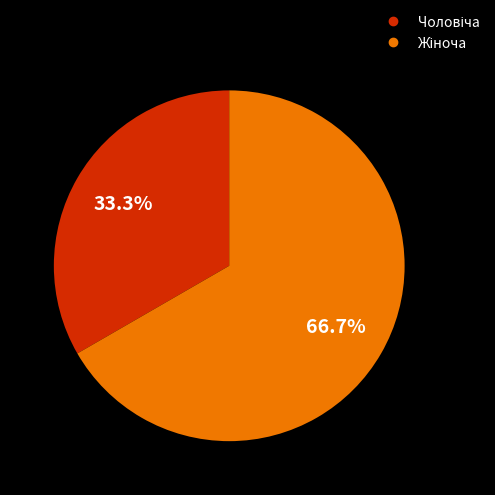

Does any single category account for the majority?

Yes